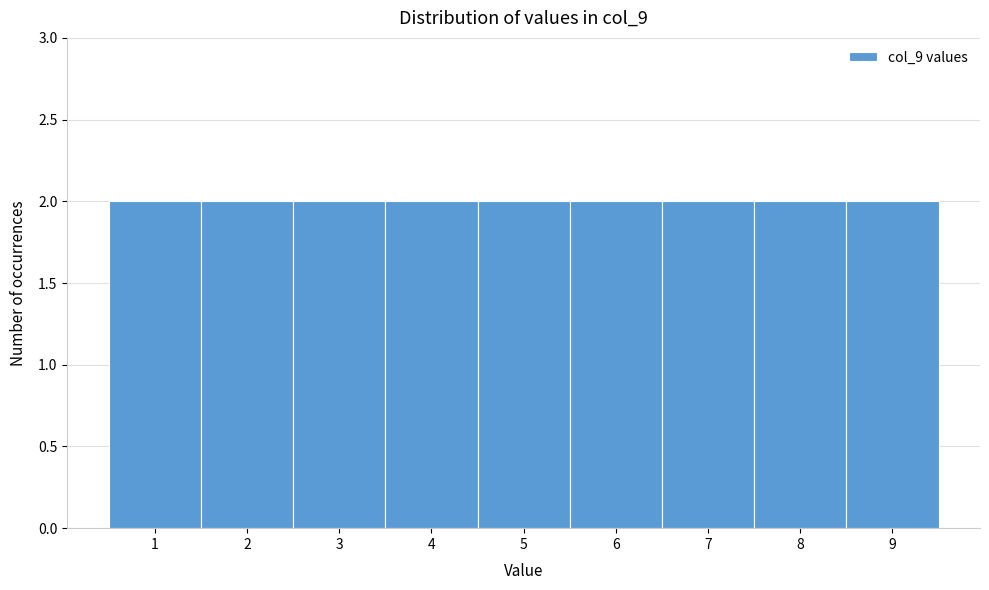

Reading left to right, transcribe this chart: for each bar, give the range it covers on the x-axis and its height. The values are not printed on the chart, so give them approximately, as read against the axis.

0.5 to 1.5: 2
1.5 to 2.5: 2
2.5 to 3.5: 2
3.5 to 4.5: 2
4.5 to 5.5: 2
5.5 to 6.5: 2
6.5 to 7.5: 2
7.5 to 8.5: 2
8.5 to 9.5: 2